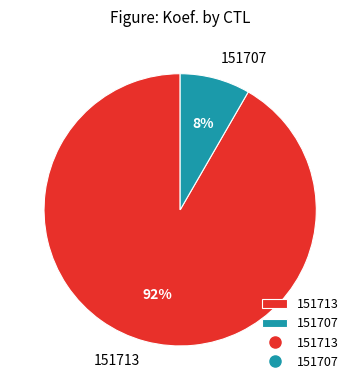

Between 151713 and 151707, which is larger?

151713